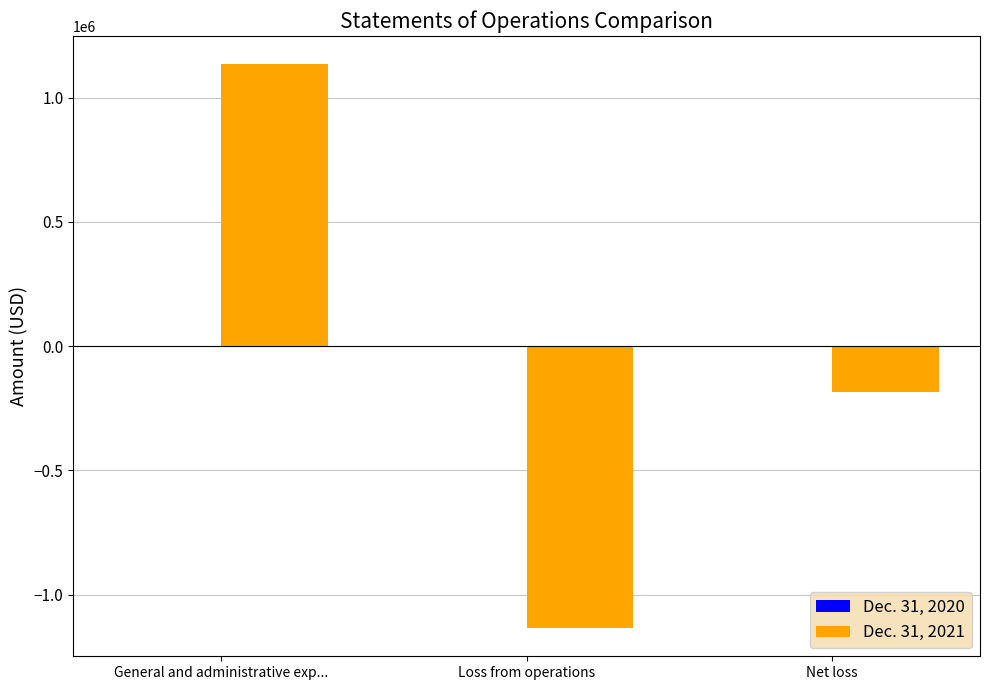

Between General and administrative exp... and Net loss, which series saw the biggest shift?

Dec. 31, 2021